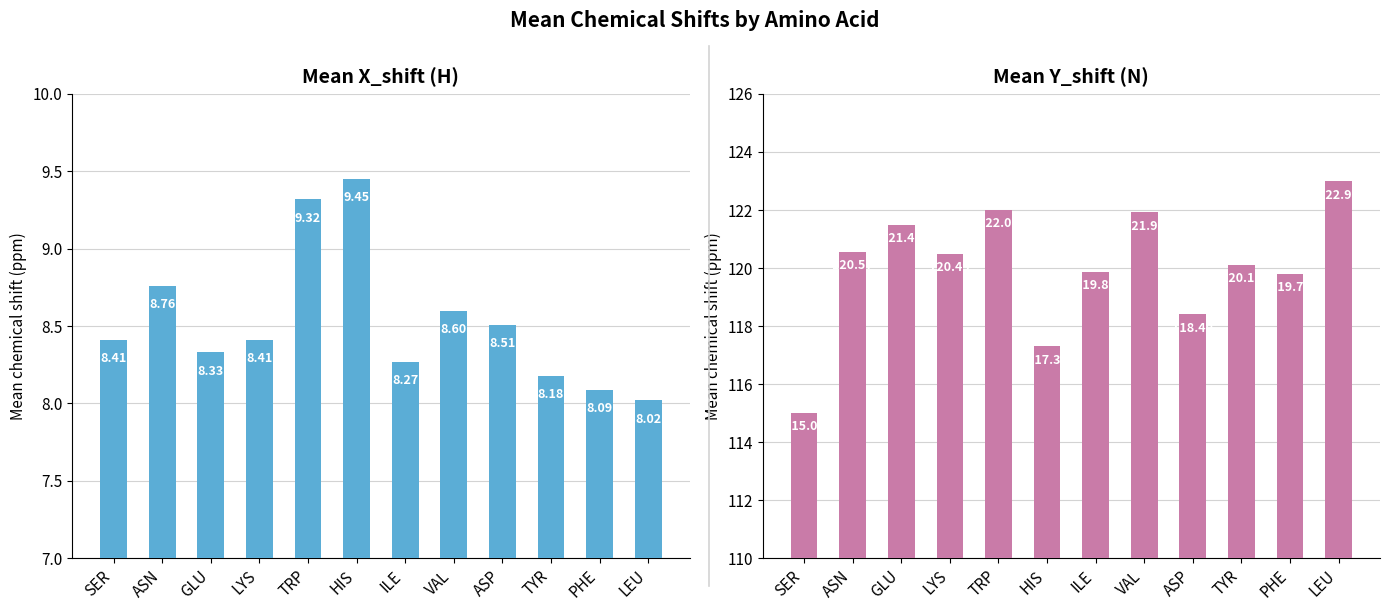

What is the value of the Mean X_shift bar at the 8th from the left?

8.6